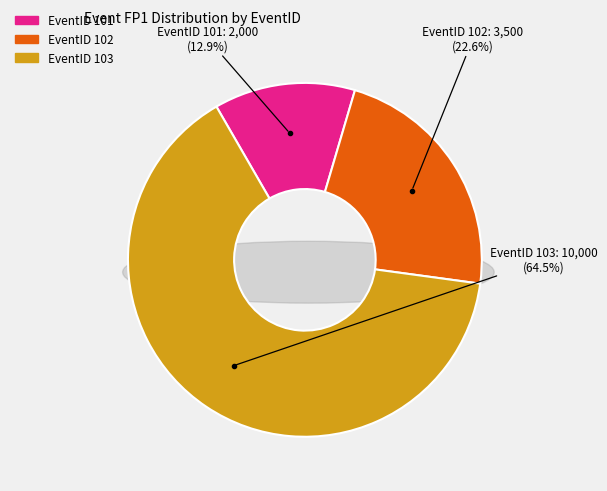

To the nearest percent, what percentage of the pie is 103?

65%